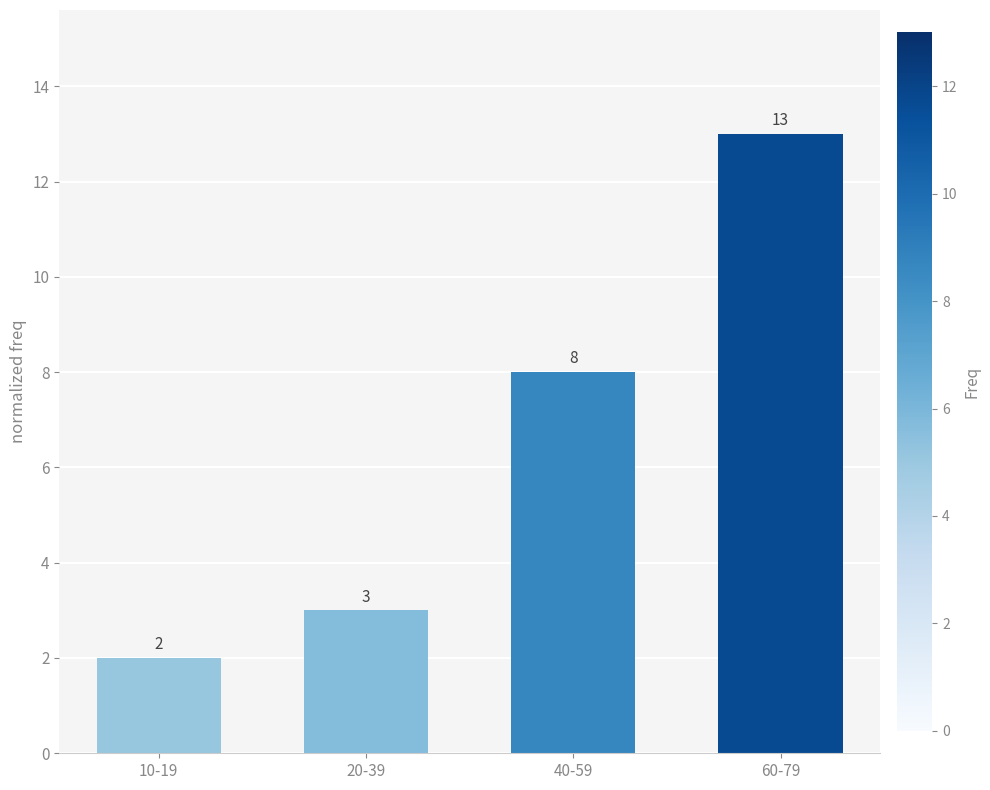

How many data points does each series have?

4